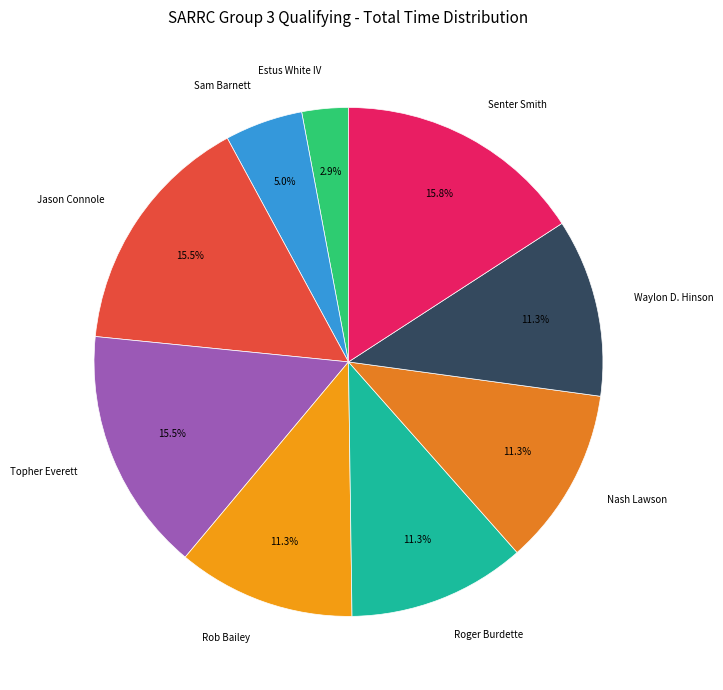

To the nearest percent, what portion does Waylon D. Hinson represent?

11%